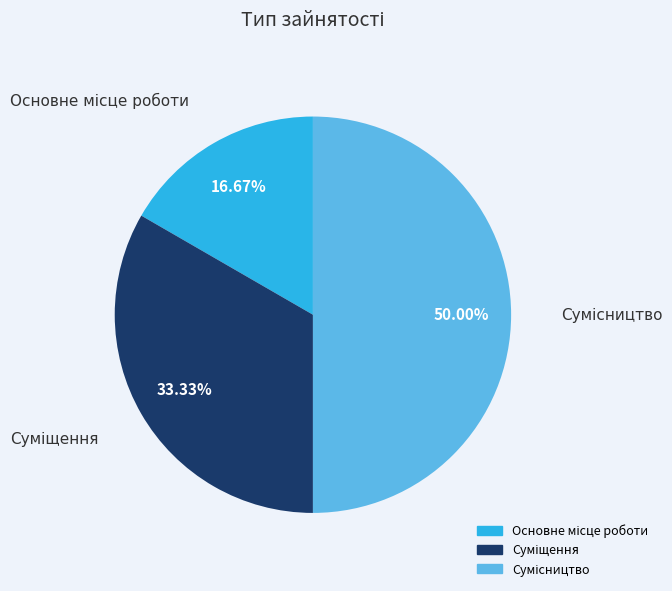

Is Сумісництво the majority of the pie?

No